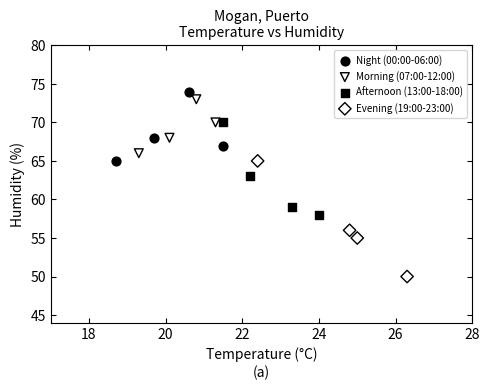

Which series contains the lowest Y value?

Evening (19:00-23:00)